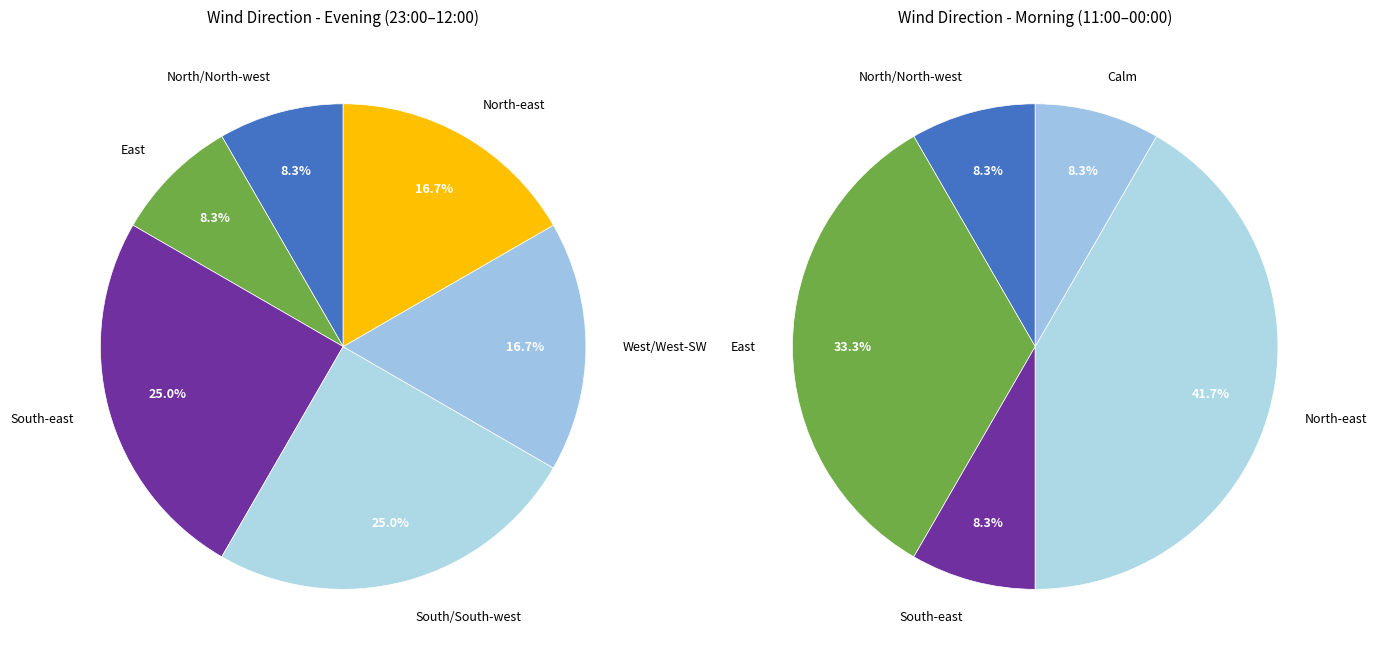

What is the change in value from South/South-west to North-east?

-1